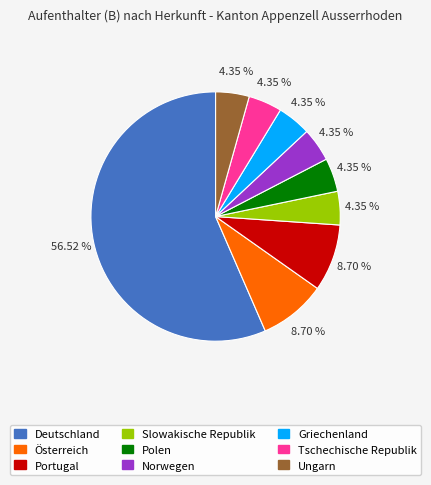

What portion of the pie excludes Slowakische Republik?

95.7%